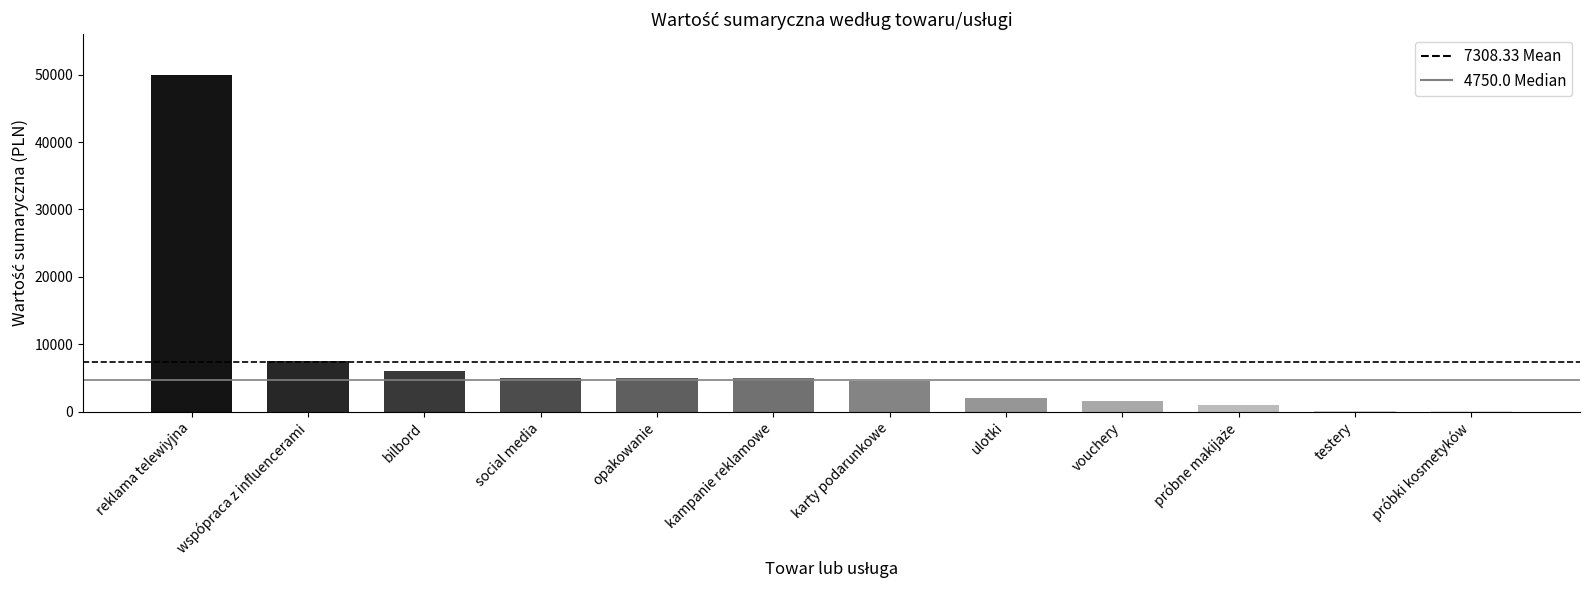

Which has a higher value, kampanie reklamowe or reklama telewiyjna?

reklama telewiyjna